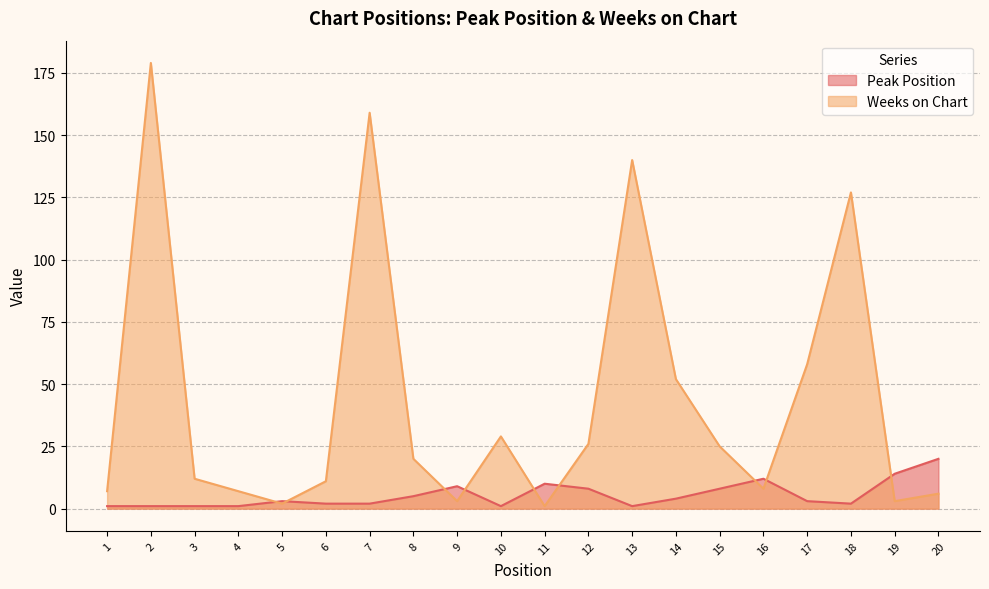

At which label does Weeks on Chart reach its peak?

2